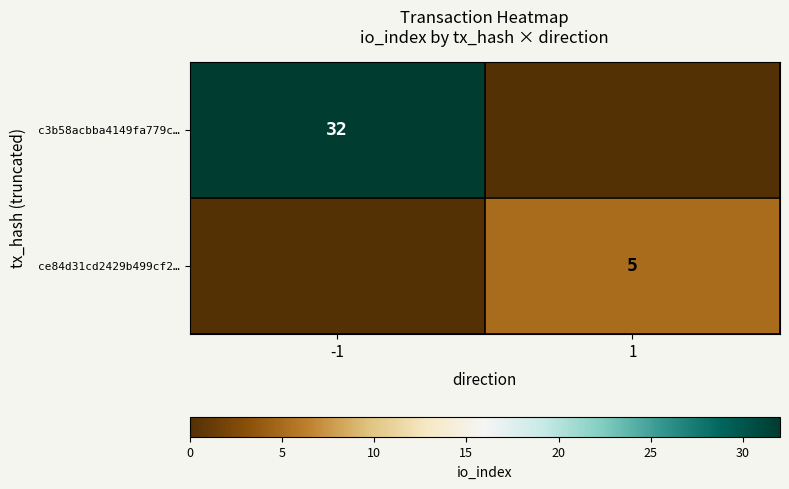

The ce84d31cd2429b499cf2… series shows 2 at 1. True or false?

False